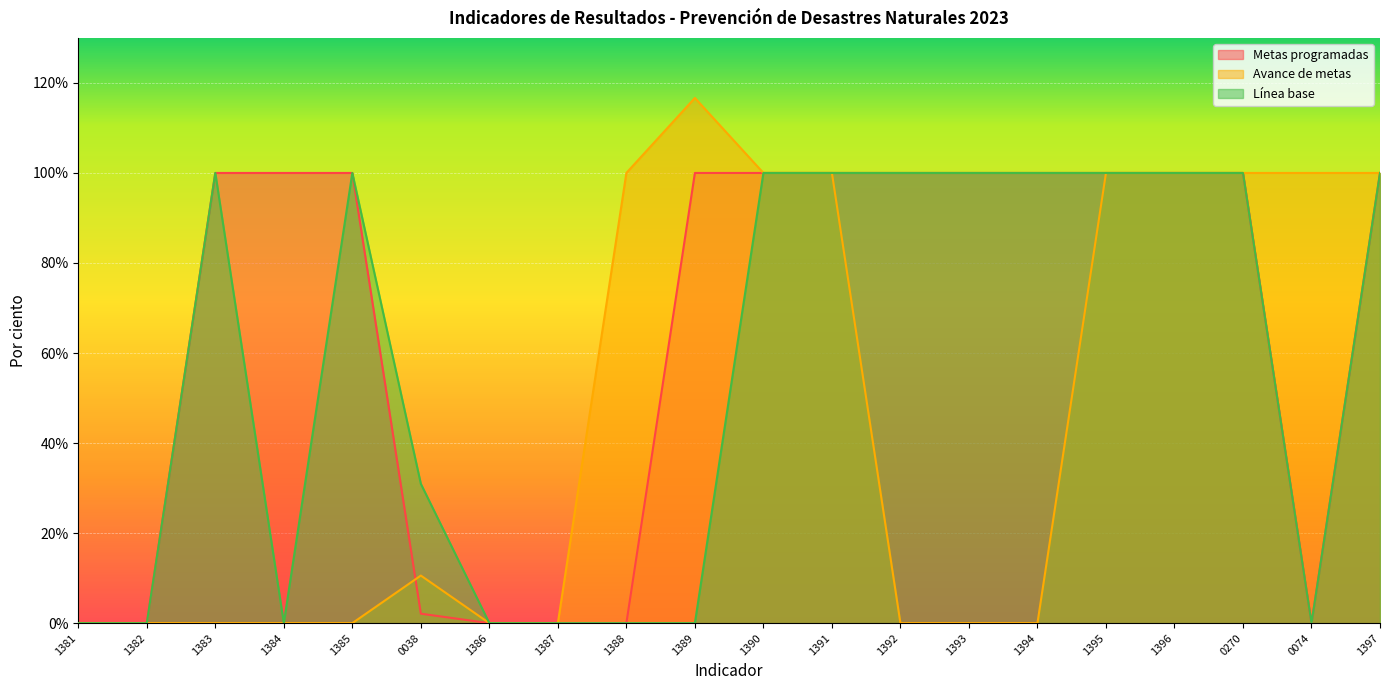

How many positive values does the Metas programadas series have?

14